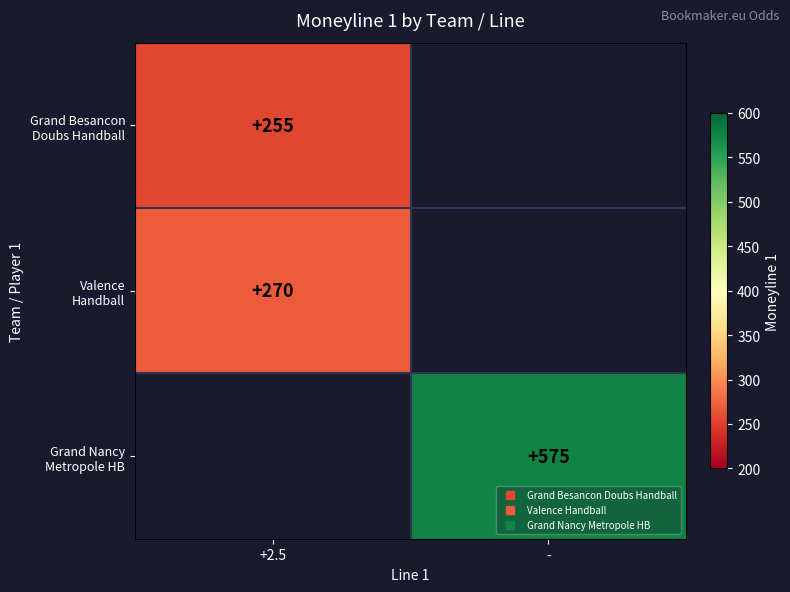

True or false: Grand Nancy Metropole HB has a value of 575.0 at -.

True